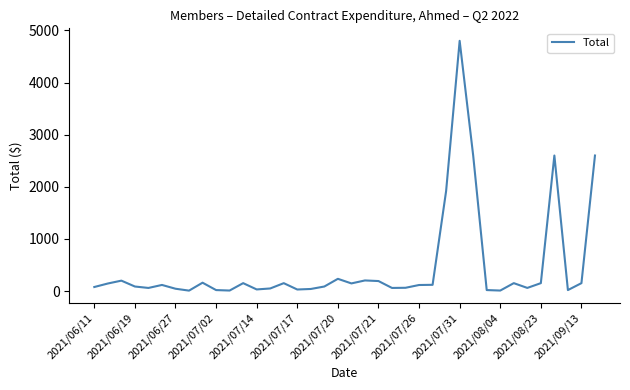

What is the difference between the maximum and minimum values?

4791.3